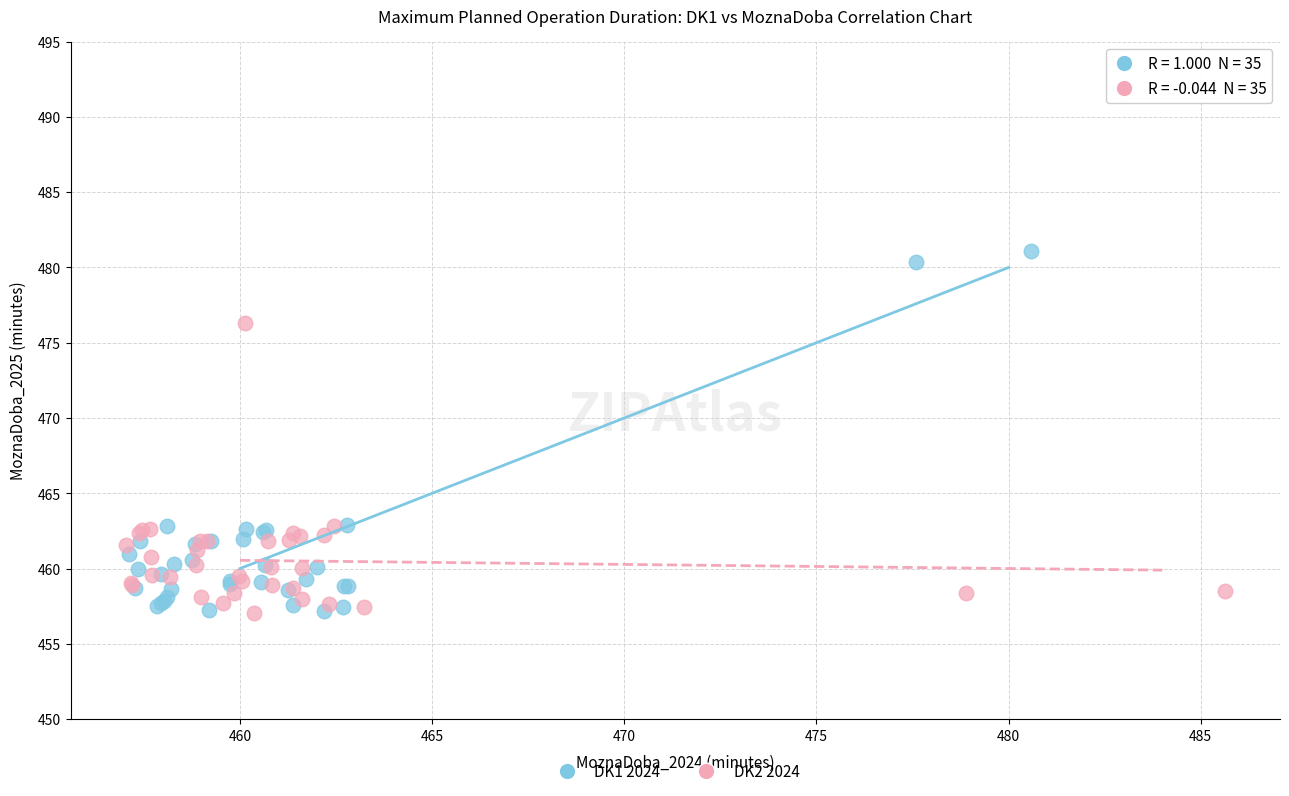

Which series contains the highest Y value?

DK1 2024